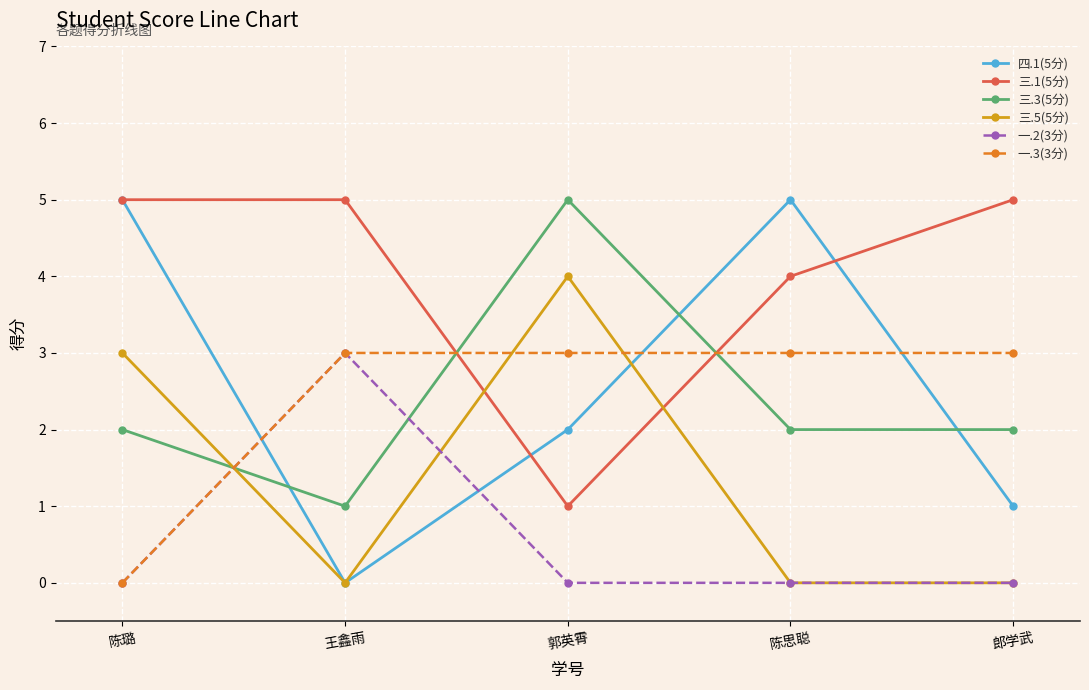

Which series has the largest total across all categories?

三.1(5分)